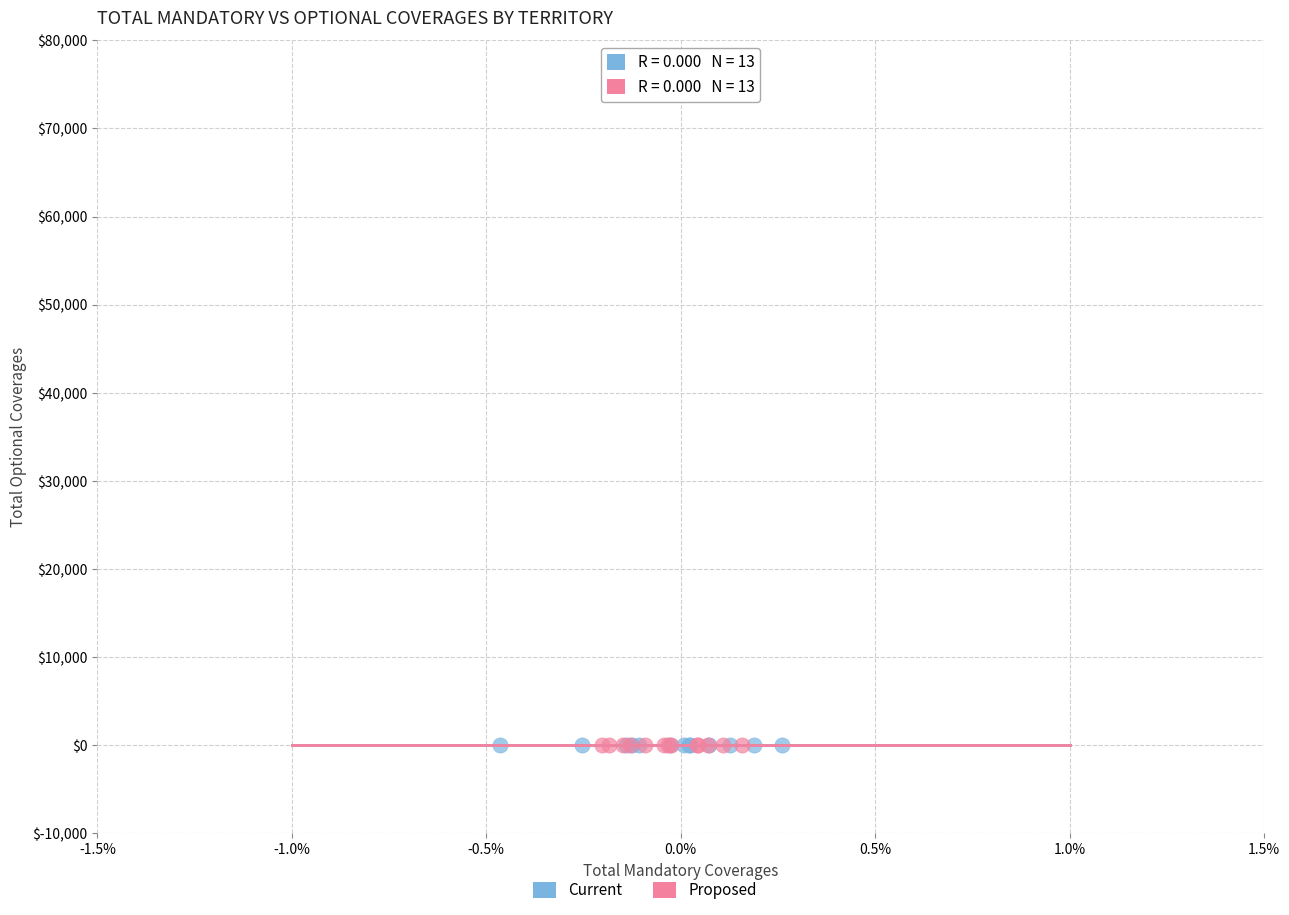

Which series has the largest Y range (max minus min)?

Proposed